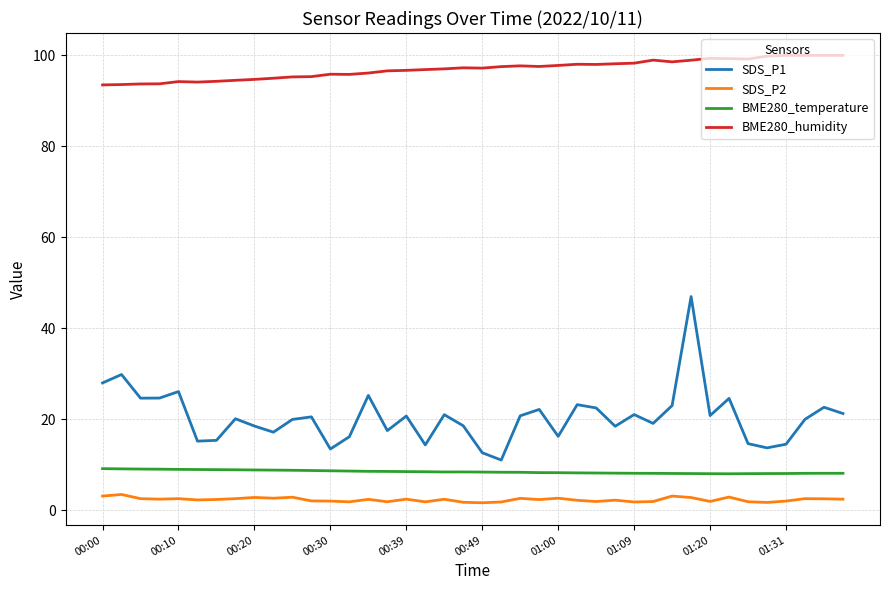

What is the difference between the maximum and minimum values in the BME280_humidity series?

6.5